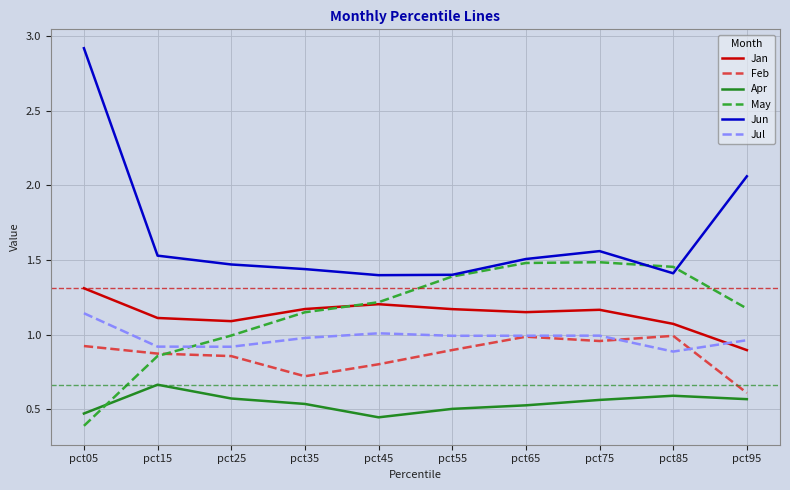

Is the value of Jun at pct25 greater than the value of Jan at pct85?

Yes